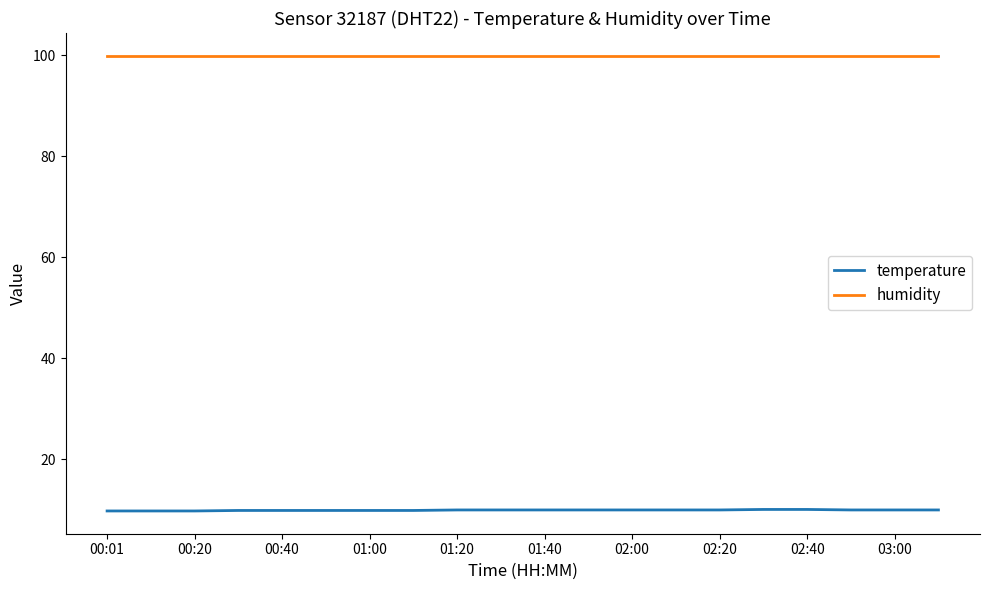

How many categories are shown in the chart?

20